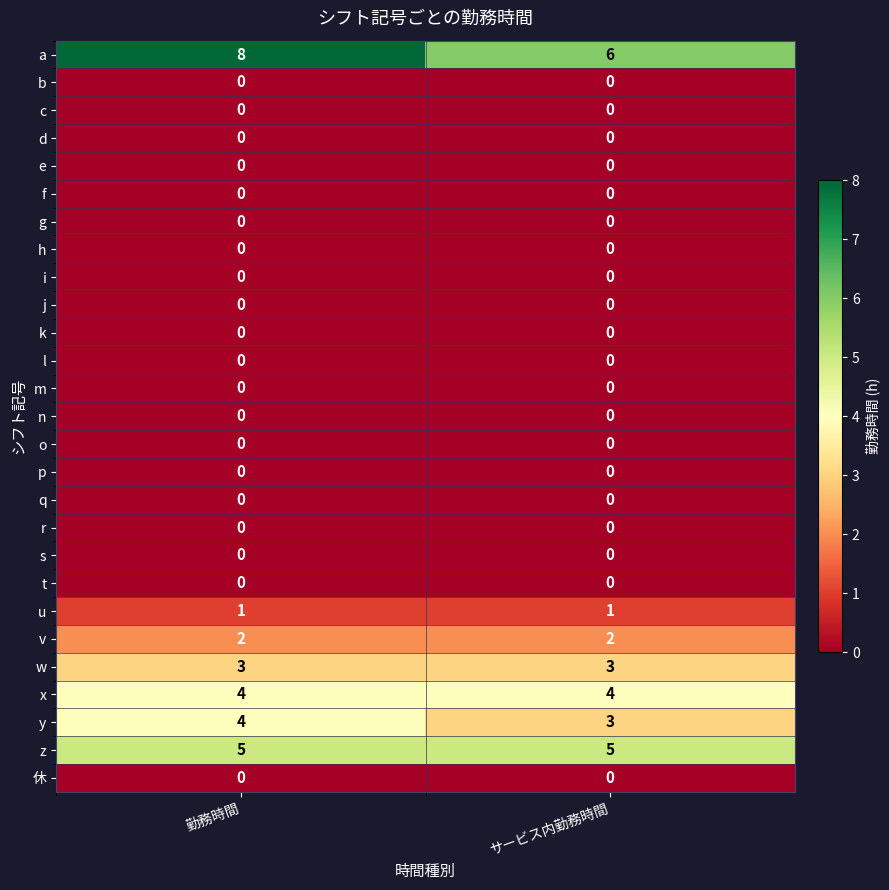

Rank the series by their maximum value, from lowest to highest.

b, c, d, e, f, g, h, i, j, k, l, m, n, o, p, q, r, s, t, 休, u, v, w, x, y, z, a